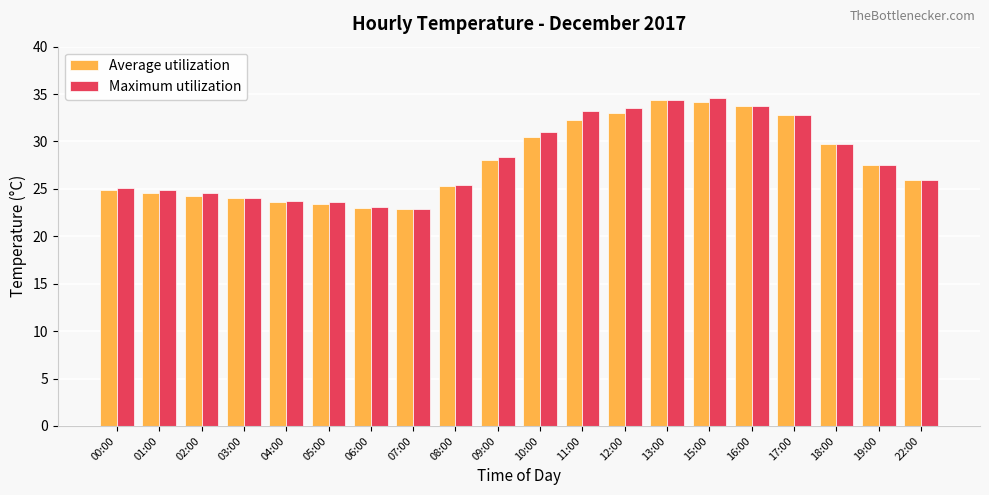

Which series changed the most between 06:00 and 18:00?

Average utilization